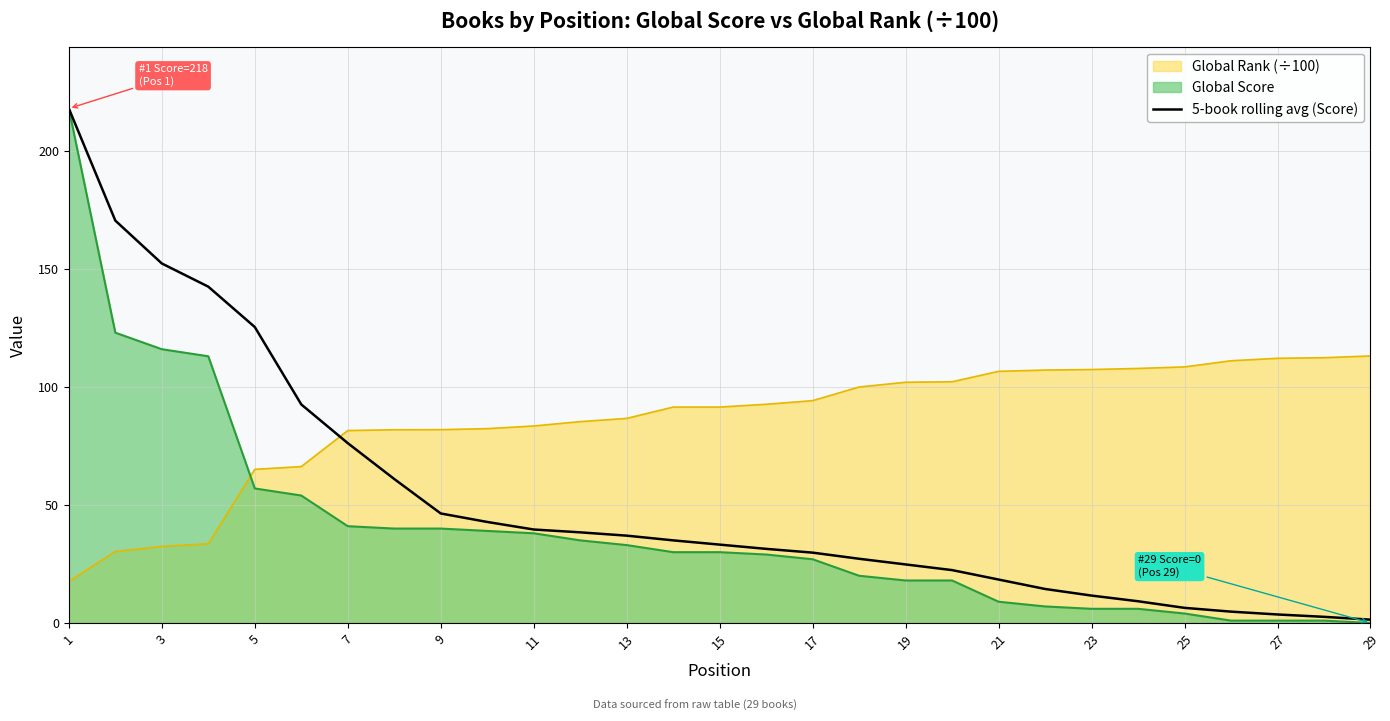

What is the difference between the highest and lowest values at 5?

68.4